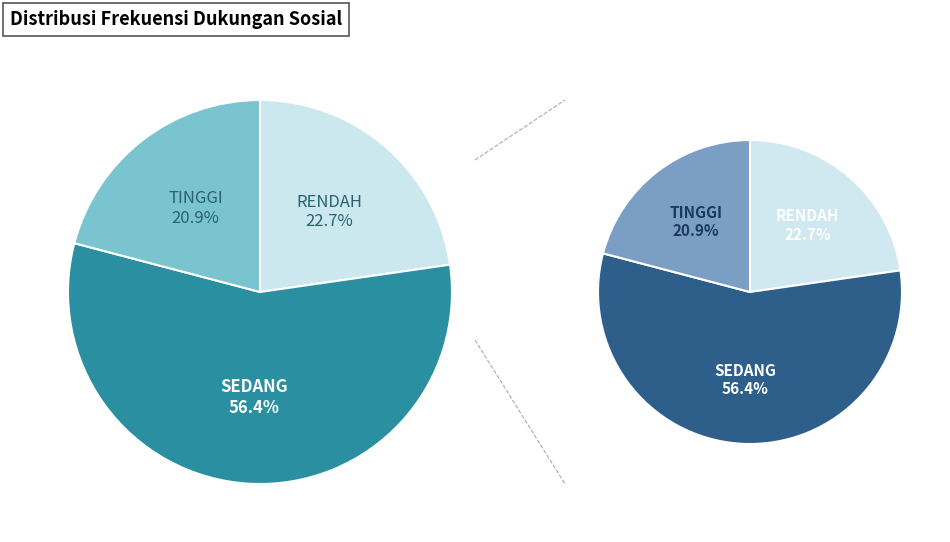

True or false: SEDANG accounts for 56% of the total.

True